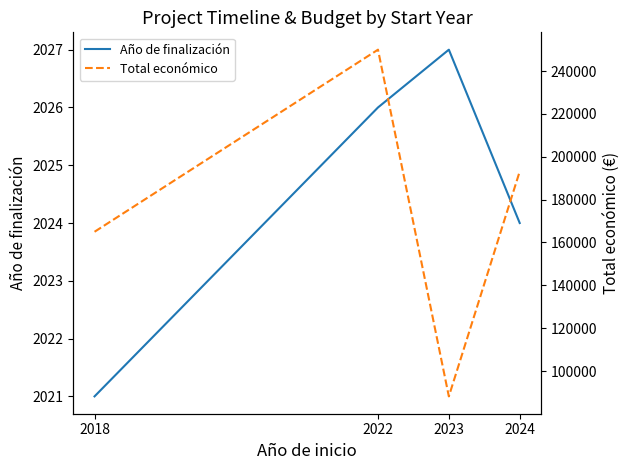

How many Año de finalización values are between 2024 and 2027?

3